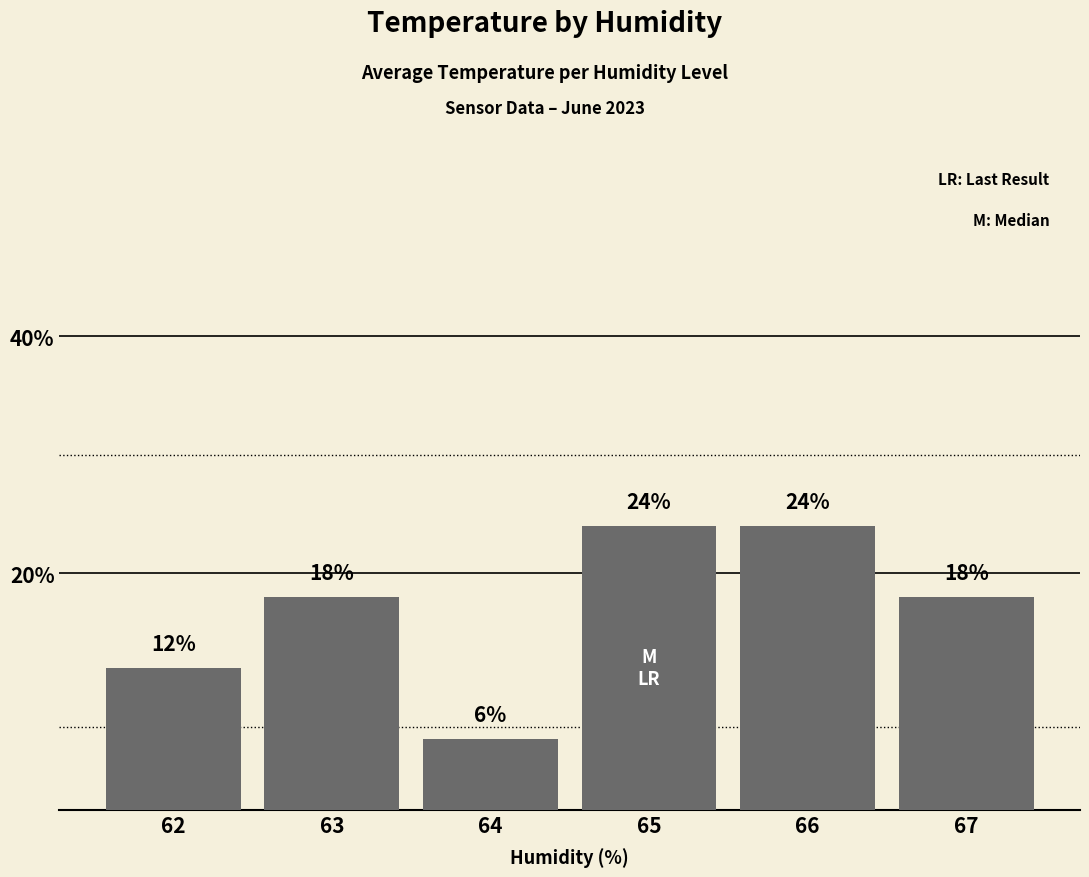

The chart shows a value of 37 at 65. True or false?

False